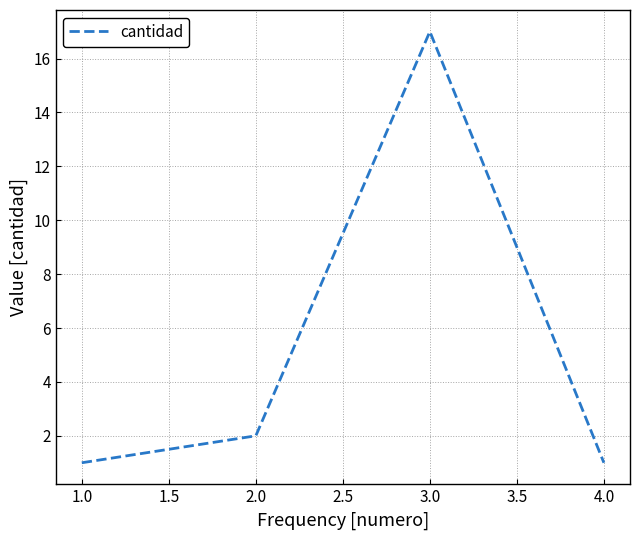

Is this an area chart (filled region under the line)?

No